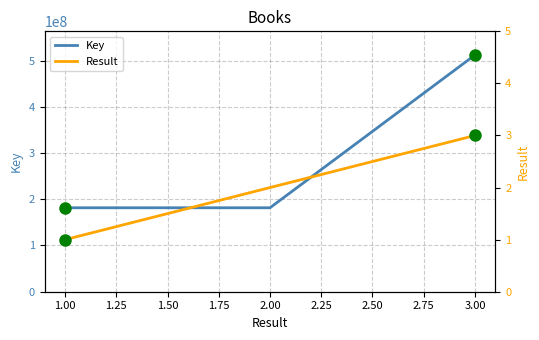

What is the sum of all Result values?

6